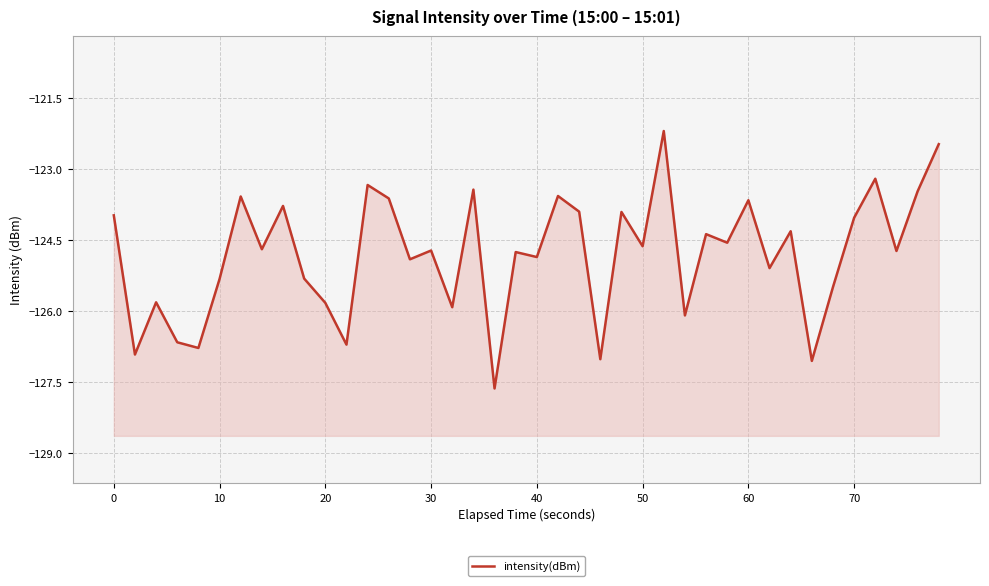

True or false: the data has more than 2 interior local peaks.

True